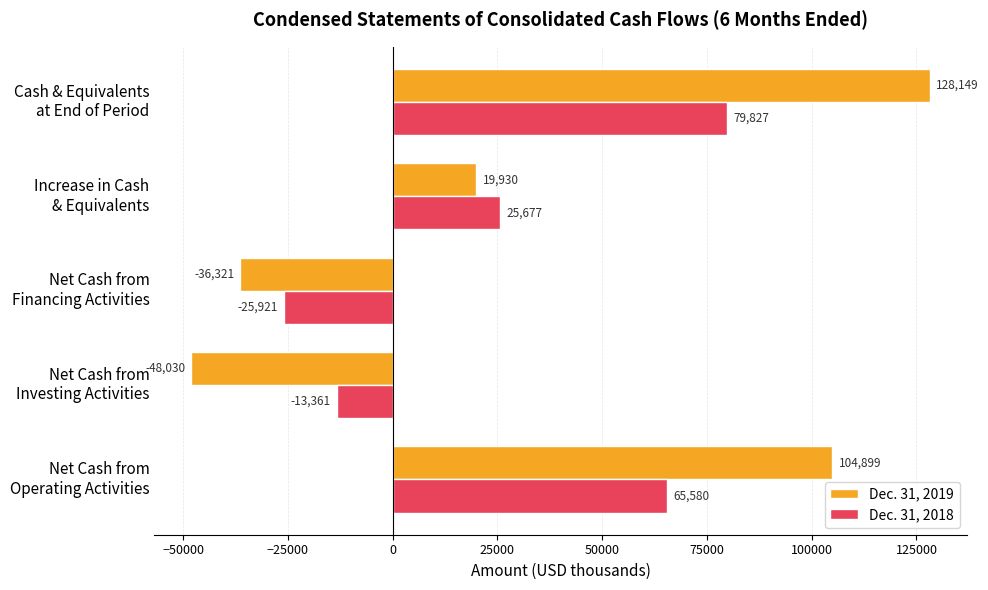

What is the greatest value displayed?

128149